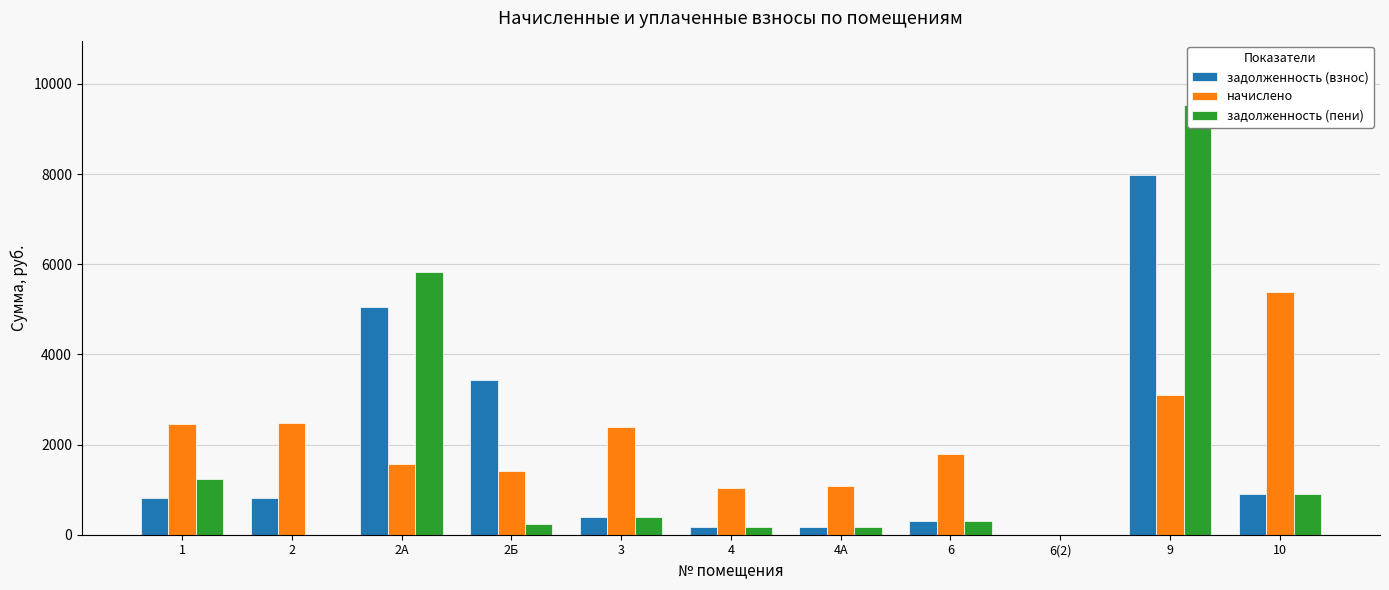

Does the chart contain stacked bars?

No